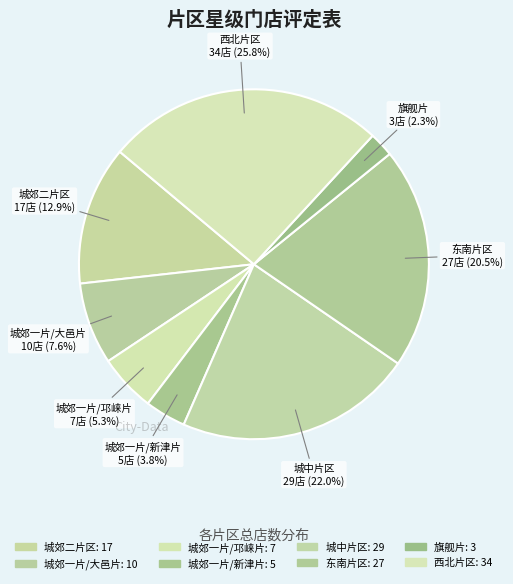

What is the largest slice in the pie chart?

西北片区